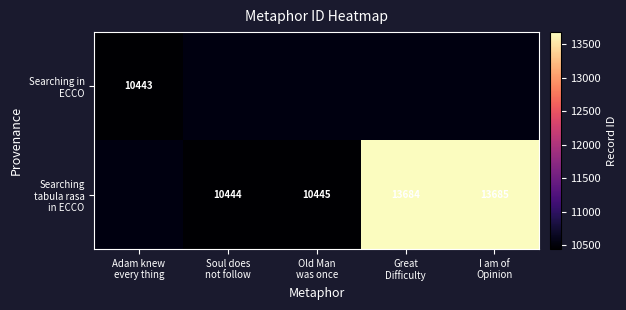

How many values in the Searching tabula rasa in ECCO series exceed 10445?

2